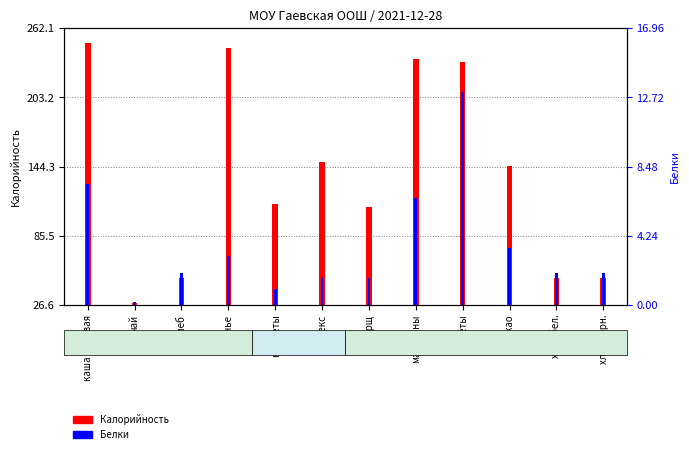

What is the label of the 6th bar from the right?

борщ